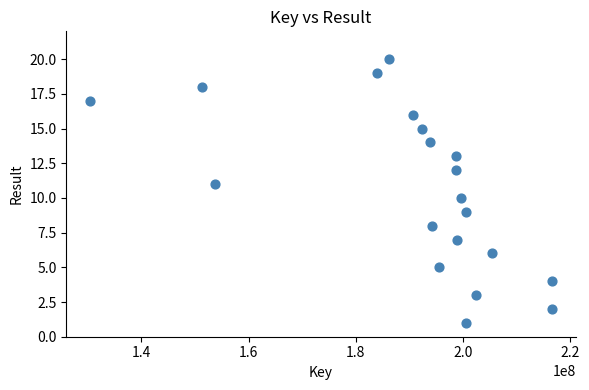

What is the range of Y values (max minus min)?

19